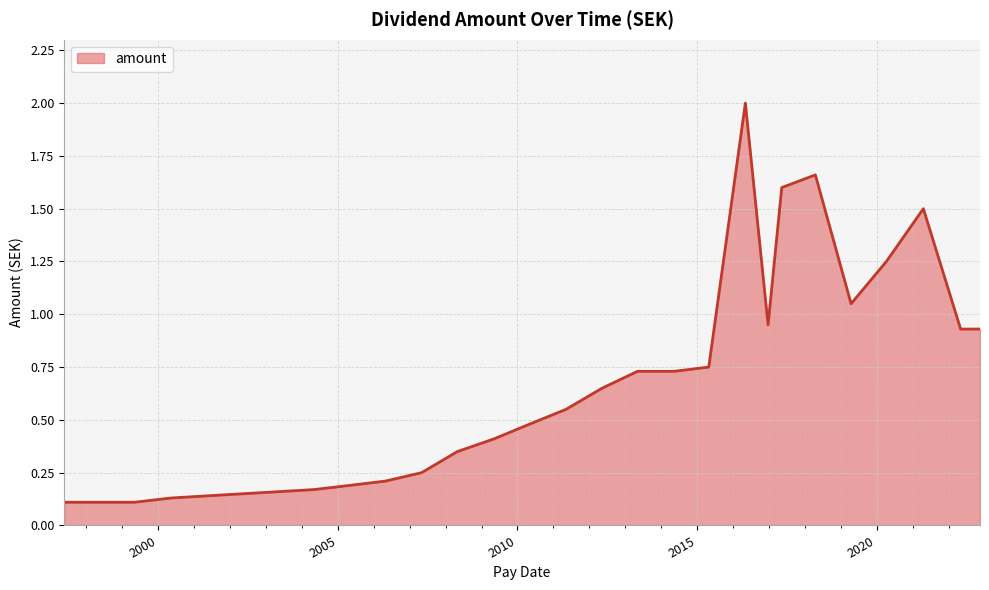

What is the maximum value shown in the chart?

2.0